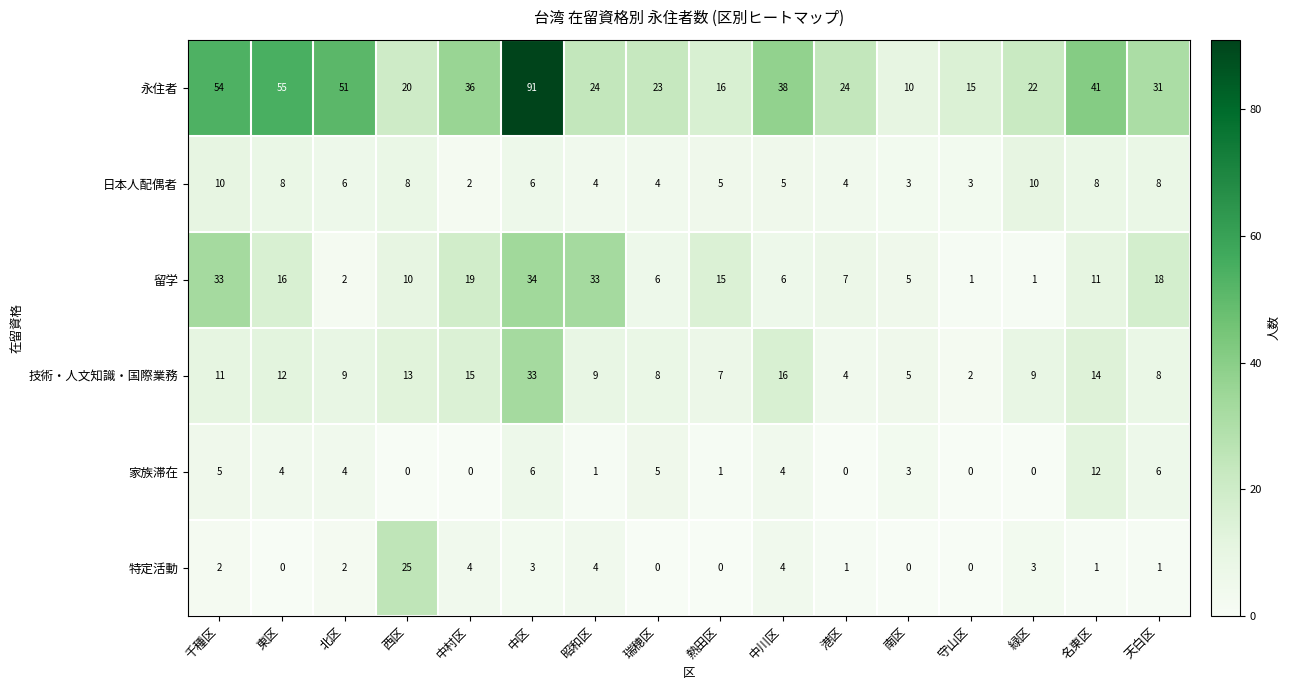

At 瑞穂区, list the series in order from smallest to largest.

特定活動, 日本人配偶者, 家族滞在, 留学, 技術・人文知識・国際業務, 永住者